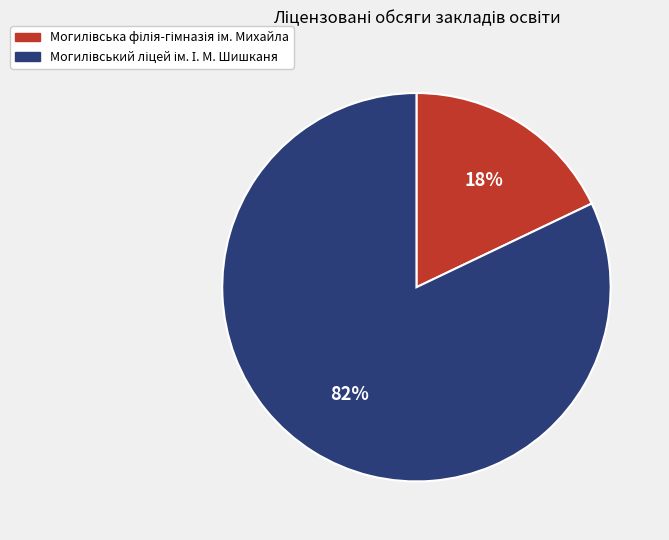

Is there a majority slice in this chart?

Yes